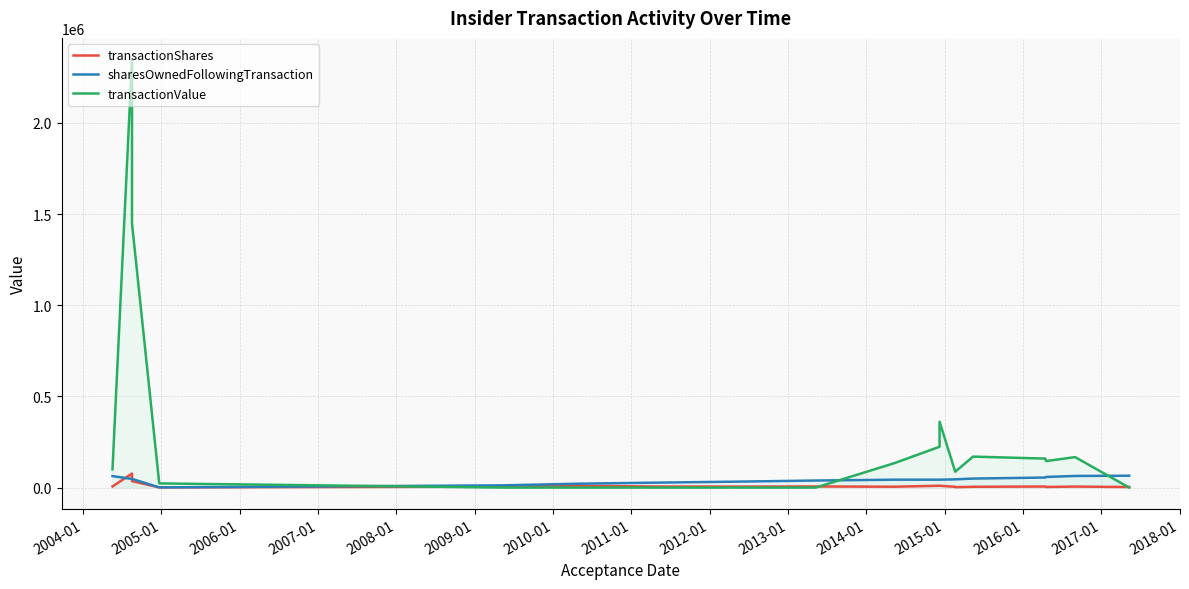

Which series has the widest spread of values?

transactionValue